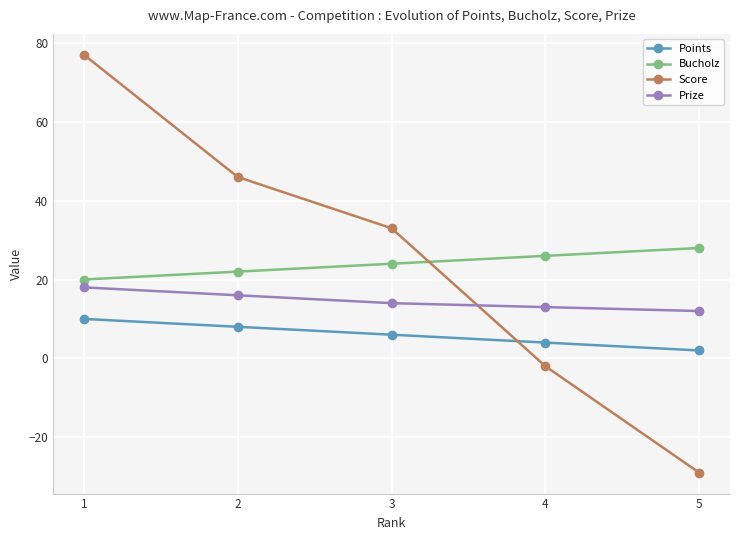

How many data points in Points are less than 6?

2